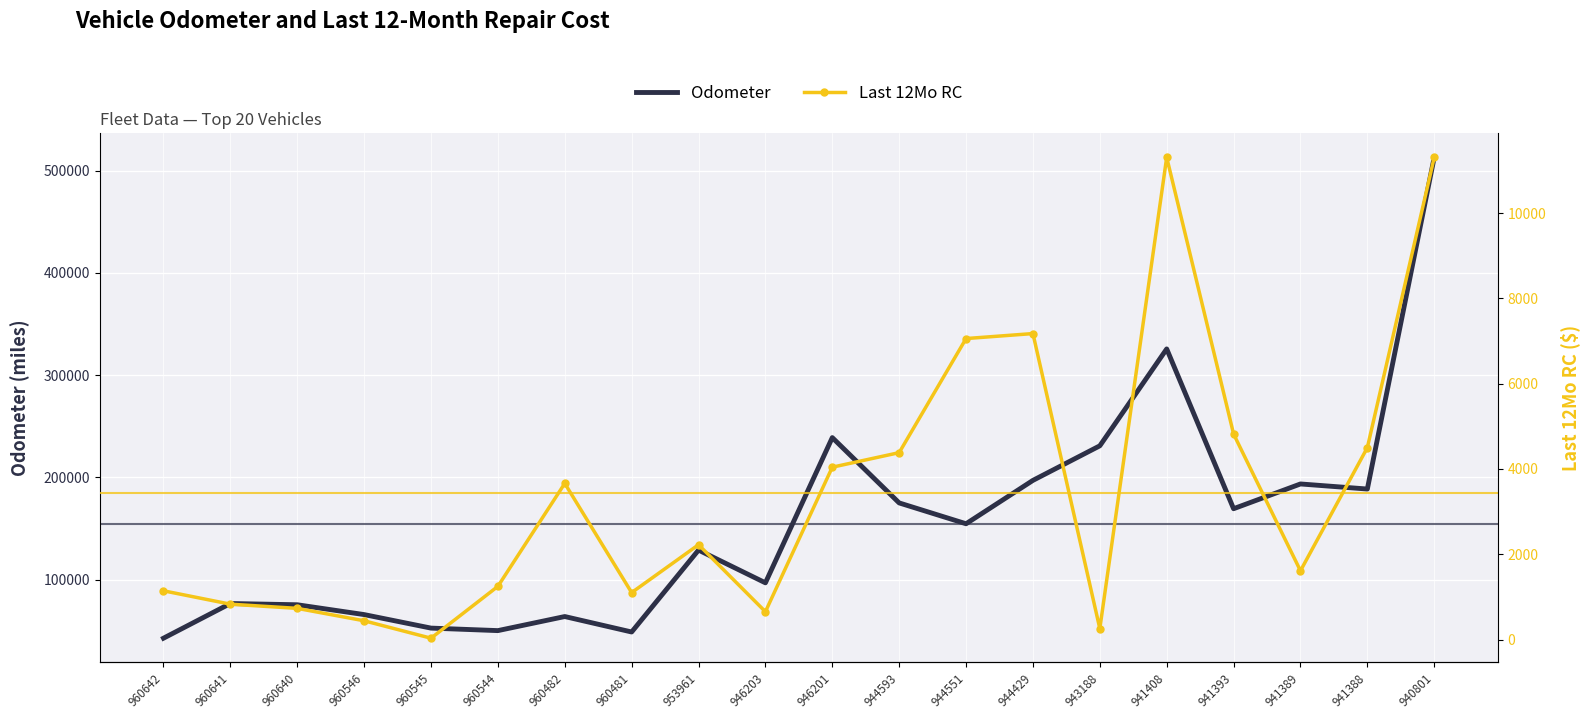

What is the difference between the second highest and second lowest values in the Last 12Mo RC series?

11048.9